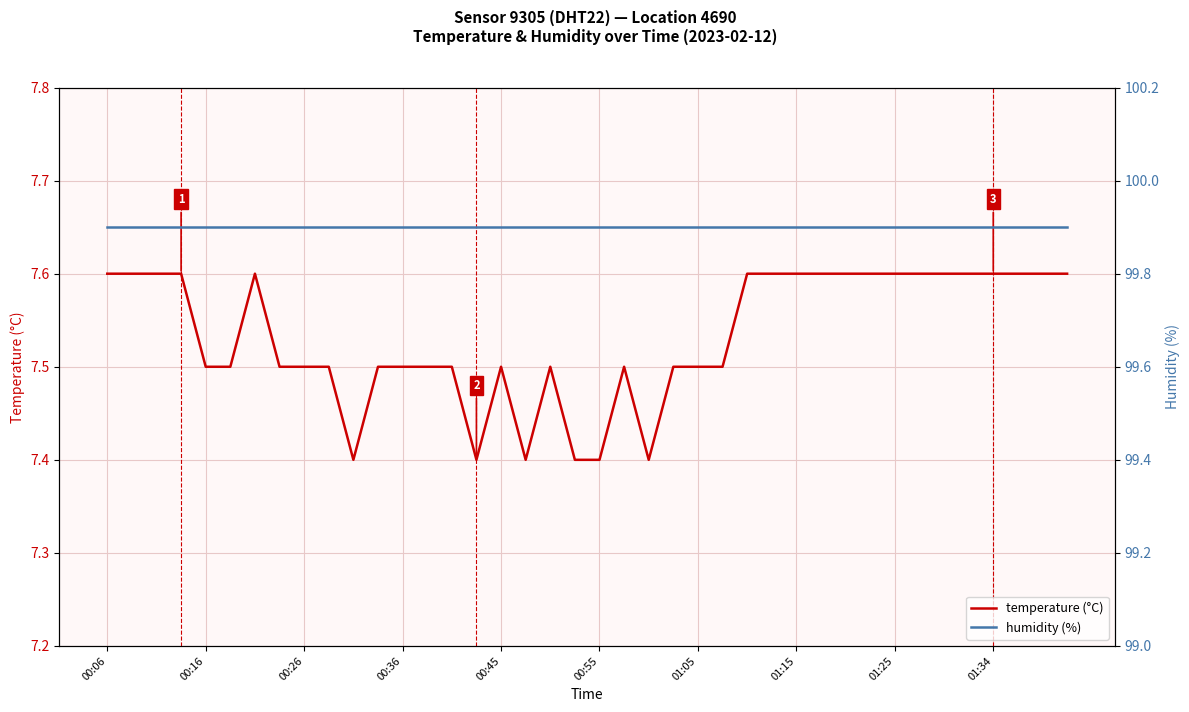

What is the lowest value of the temperature (°C) series?

7.4